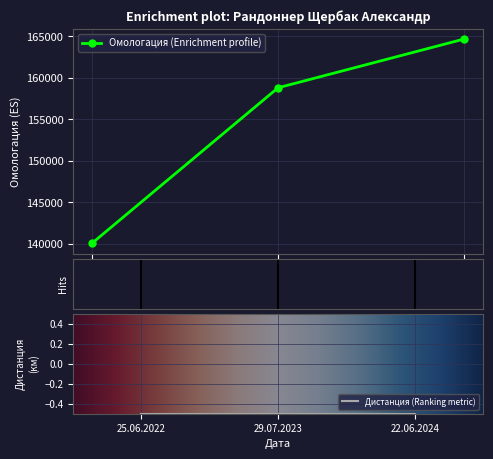

What is the average value?

154504